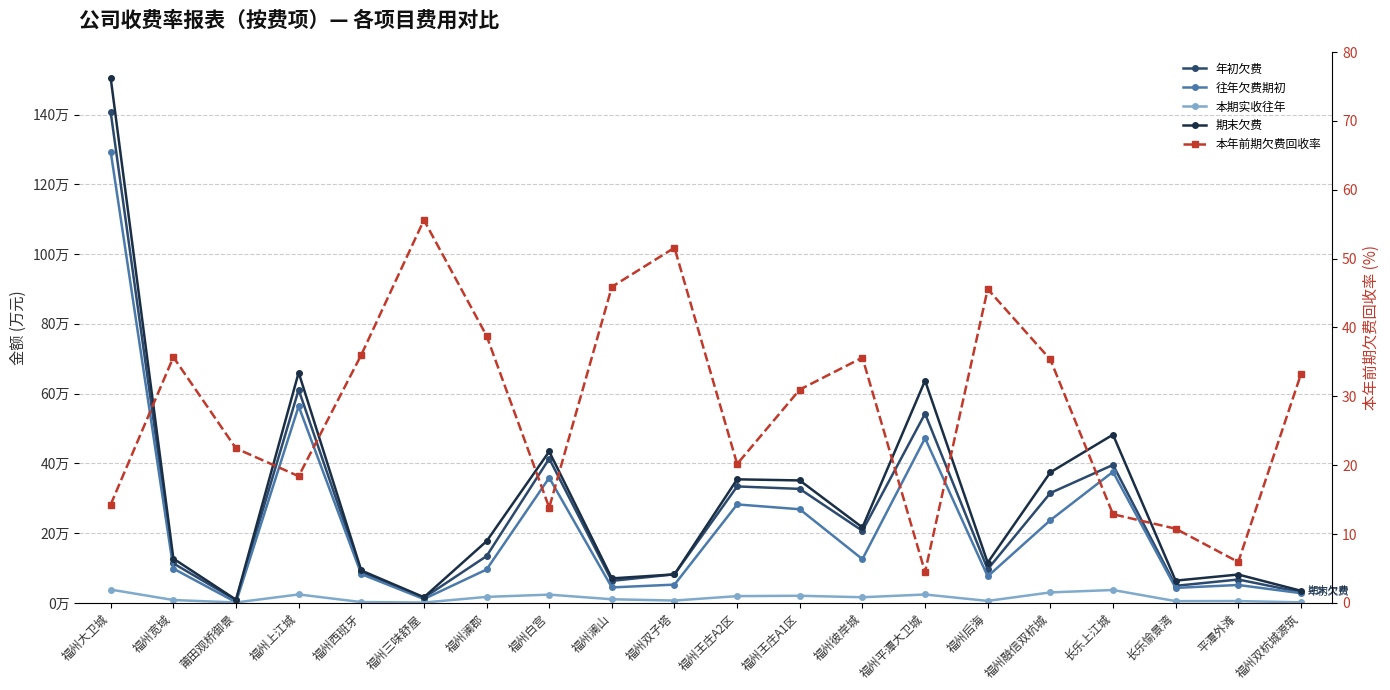

What is the label of the 5th point from the right?

福州融信双杭城